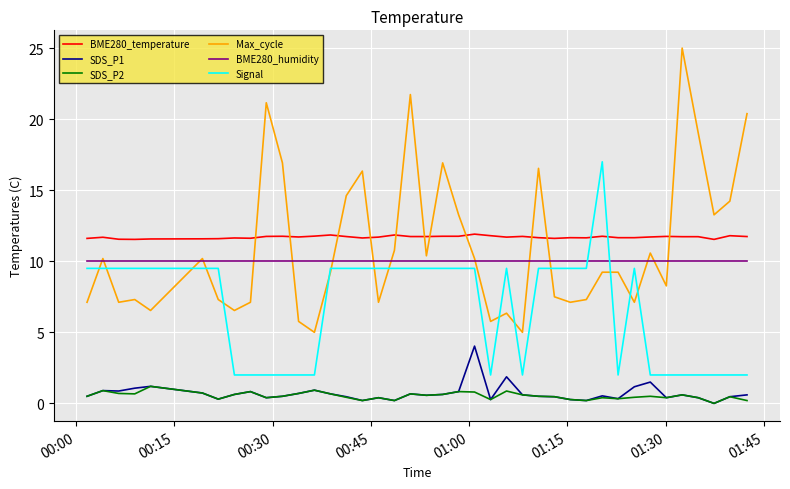

True or false: BME280_temperature and Signal cross at least once.

True